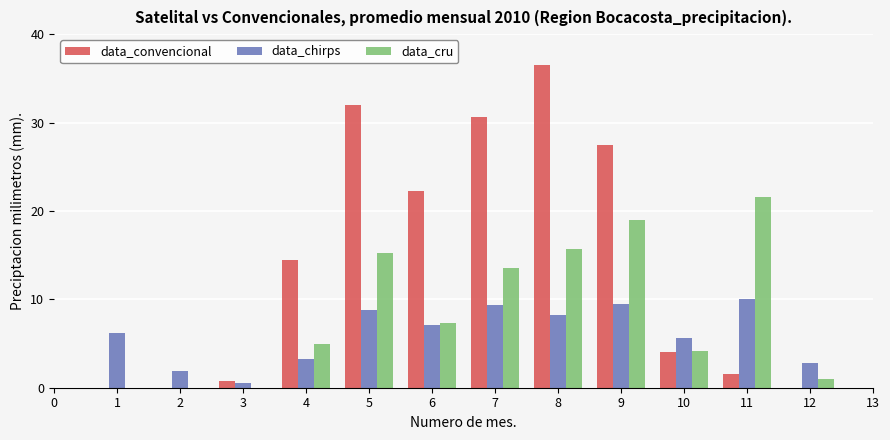

What is the sum of the data_chirps values at 10 and 8?

13.8